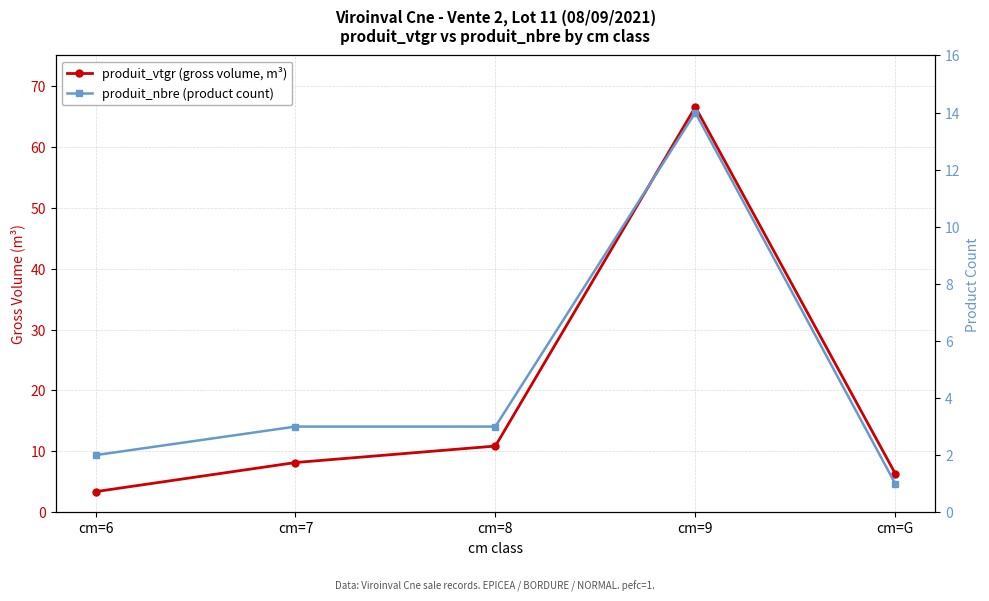

How many categories are shown in the chart?

5